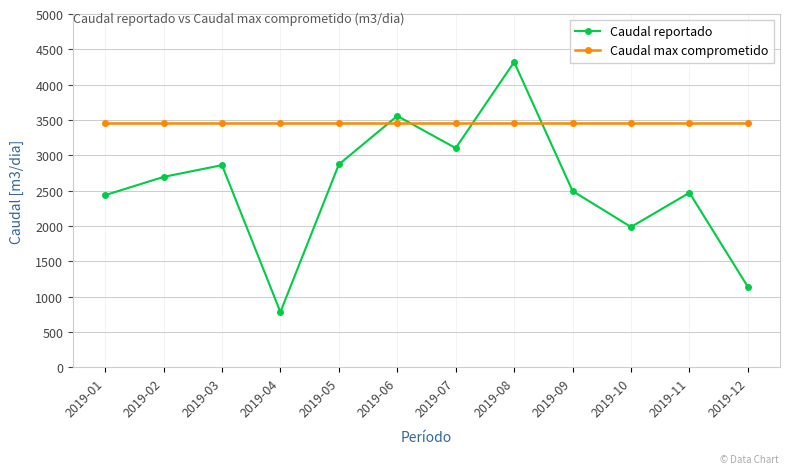

Which series has the largest range (max minus min)?

Caudal reportado